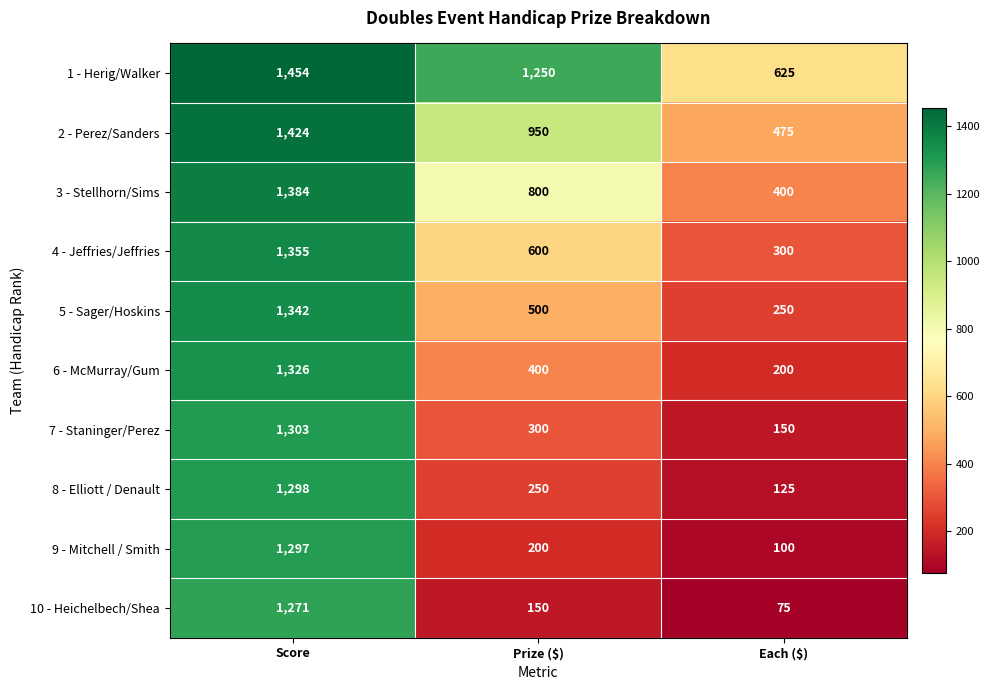

Reading right to left, transcribe all the data shown in this chart.

1 - Herig/Walker: 625	1250	1454
2 - Perez/Sanders: 475	950	1424
3 - Stellhorn/Sims: 400	800	1384
4 - Jeffries/Jeffries: 300	600	1355
5 - Sager/Hoskins: 250	500	1342
6 - McMurray/Gum: 200	400	1326
7 - Staninger/Perez: 150	300	1303
8 - Elliott / Denault: 125	250	1298
9 - Mitchell / Smith: 100	200	1297
10 - Heichelbech/Shea: 75	150	1271